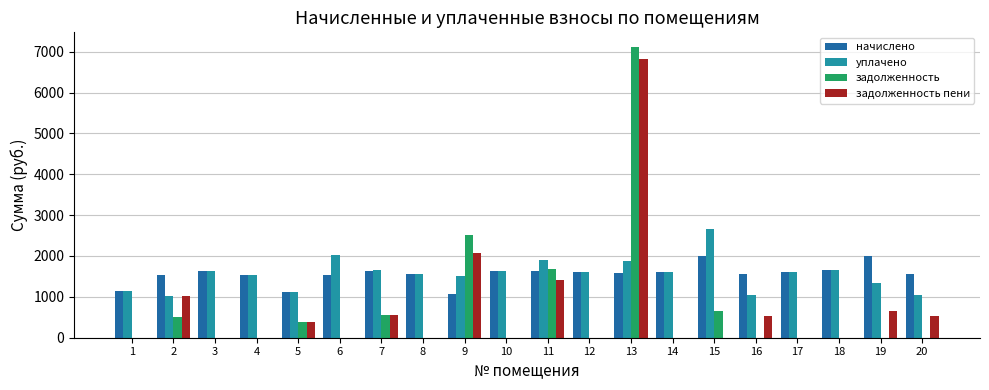

Is it true that задолженность equals 0.0 at 4?

True